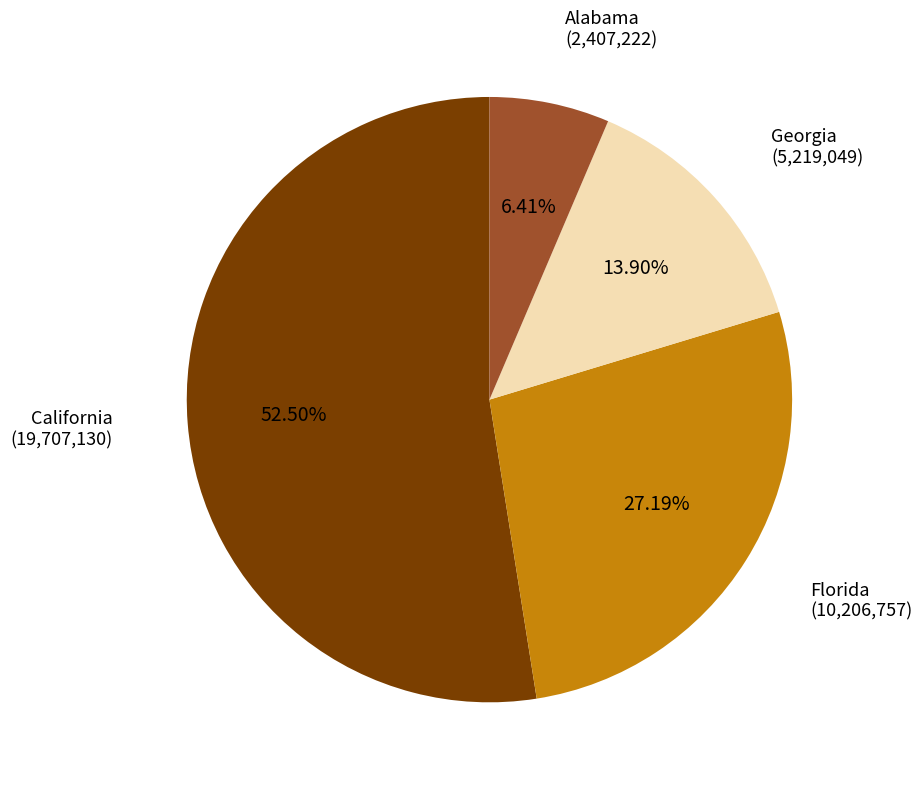

Is Georgia the majority of the pie?

No